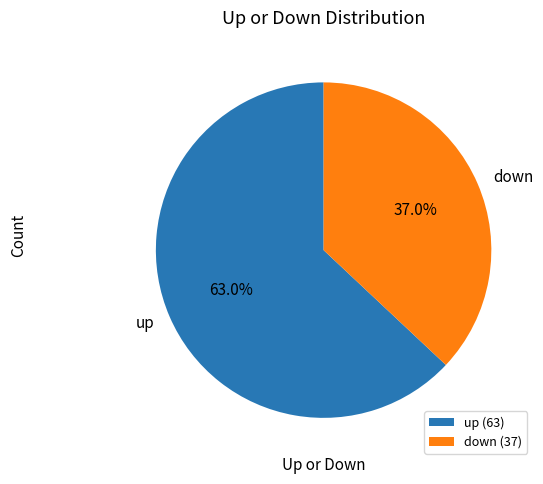

Rank the categories by value from lowest to highest.

down, up